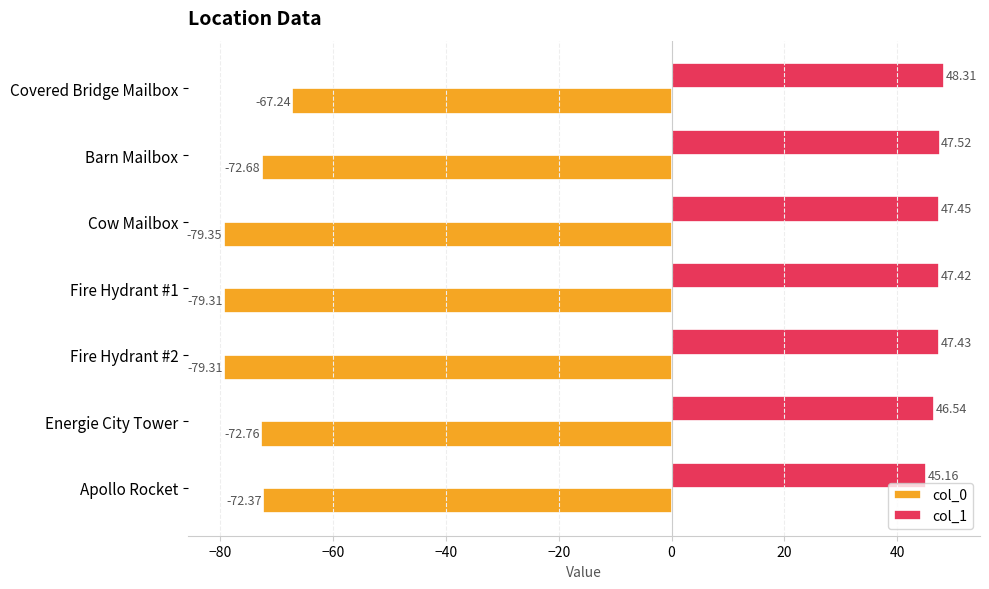

What is the minimum value shown in the chart?

-79.4